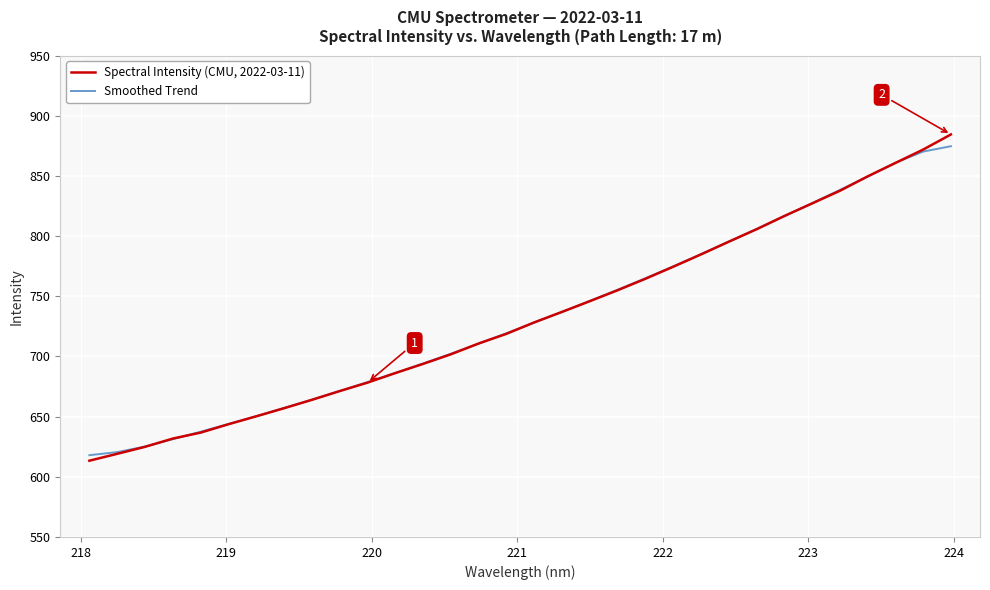

What is the maximum value shown in the chart?

884.4